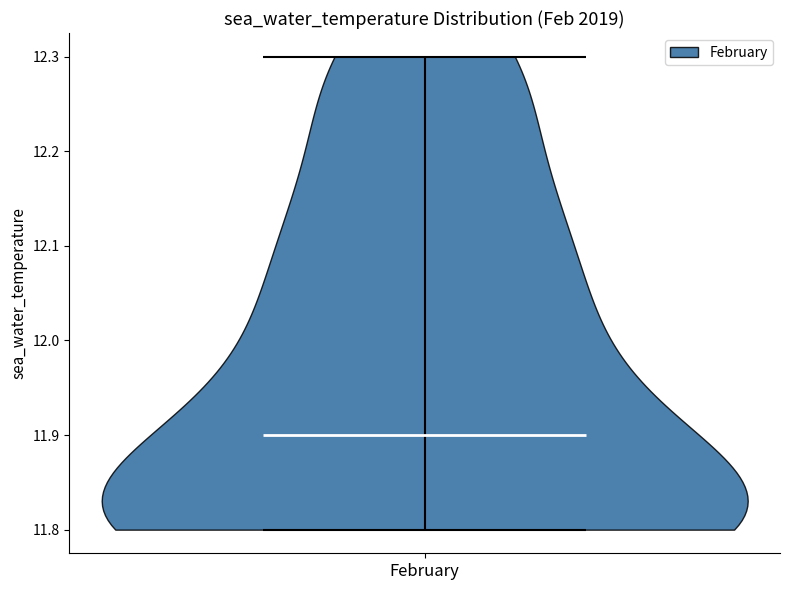

Read this violin plot against the y-axis: where its median line is, and the lowest and highest points the violin reaches. The values are not printed on the chart, so give them approximately, as read against the axis.

median line 11.9, lowest point 11.8, highest point 12.3